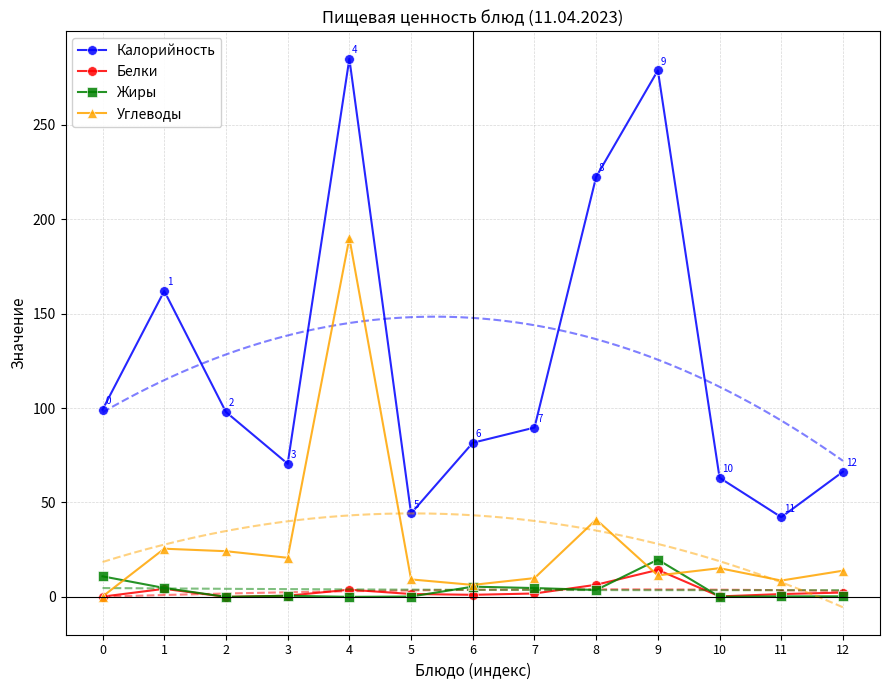

What is the average value of the Углеводы series?

28.9